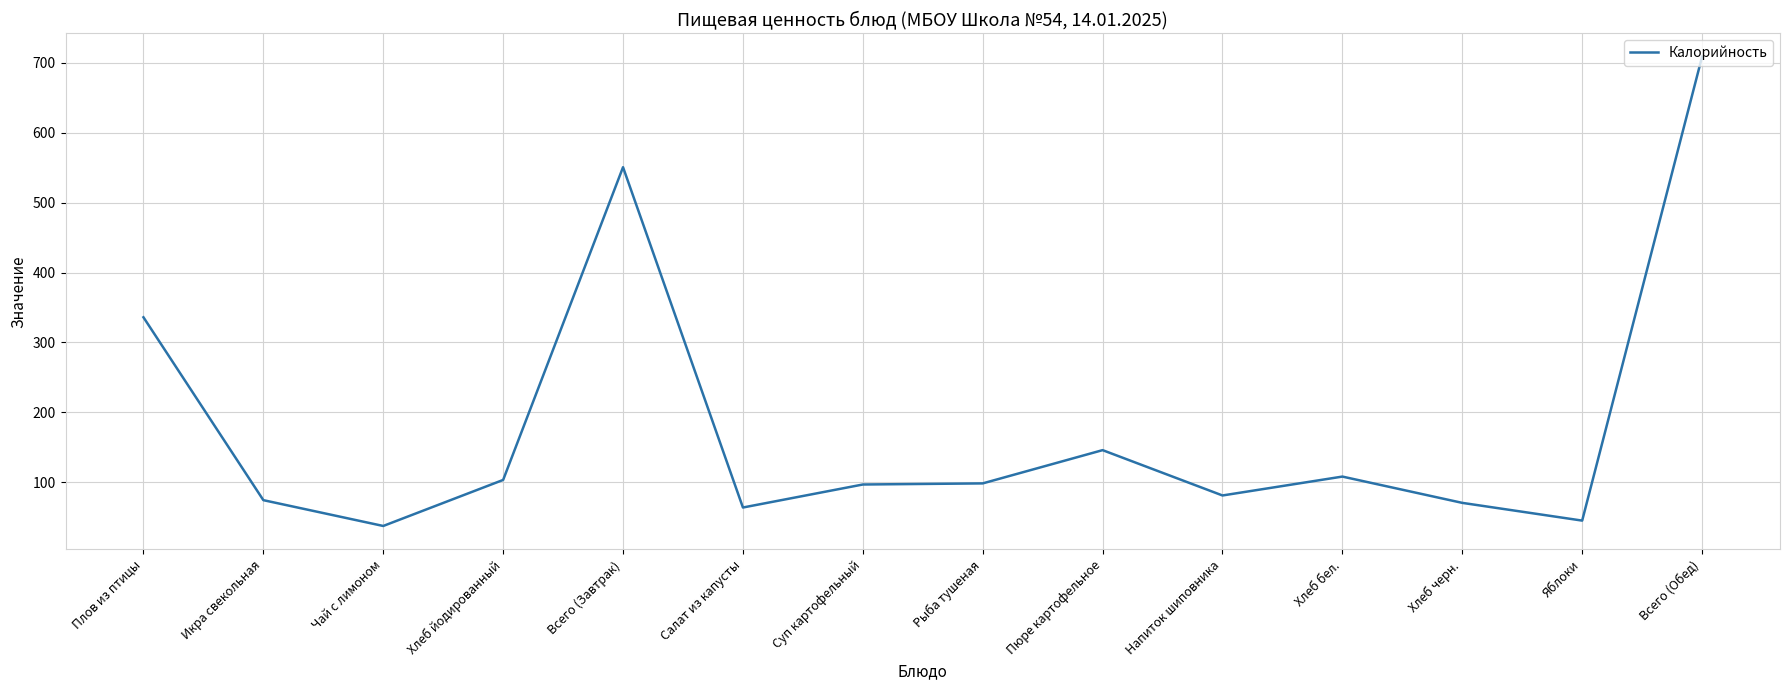

Which category has the highest value across all series?

Всего (Обед)